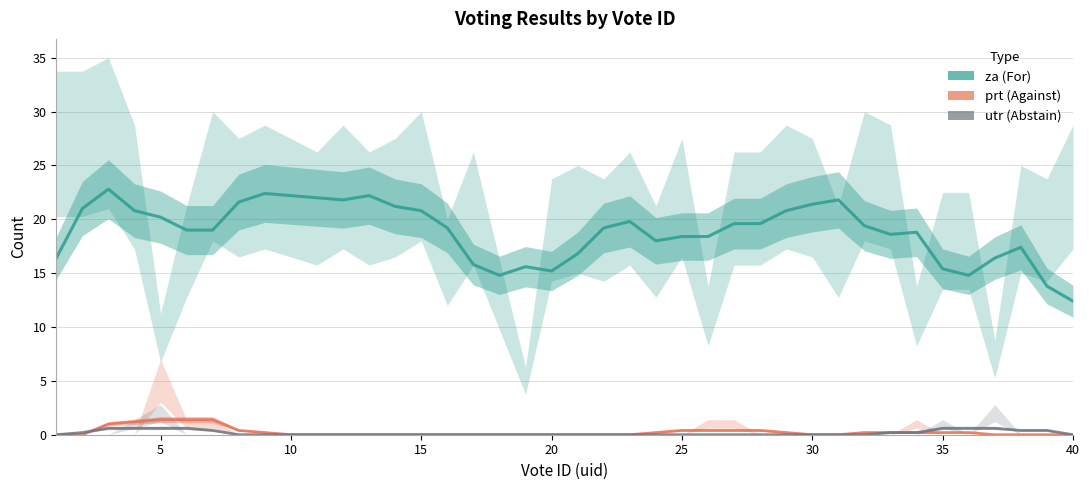

What is the approximate value of za at 15?

20.8